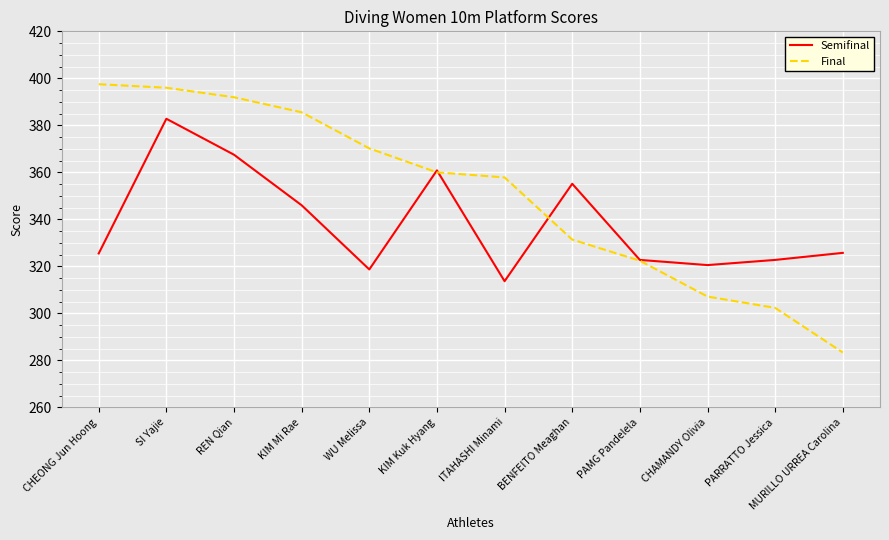

What position from the left is PAMG Pandelela?

9